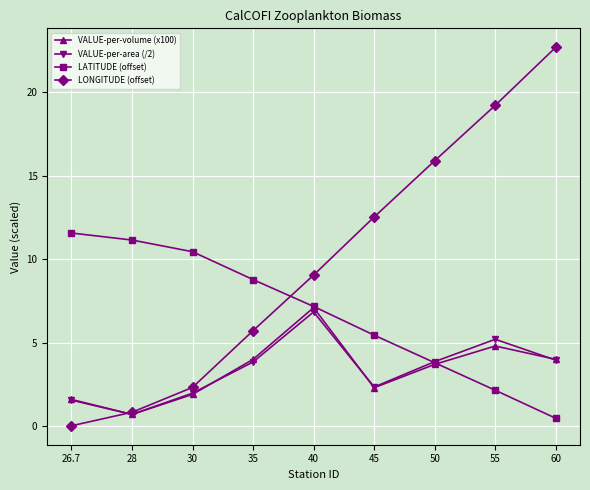

True or false: LATITUDE (offset) has more than 2 points higher than both neighbors.

False